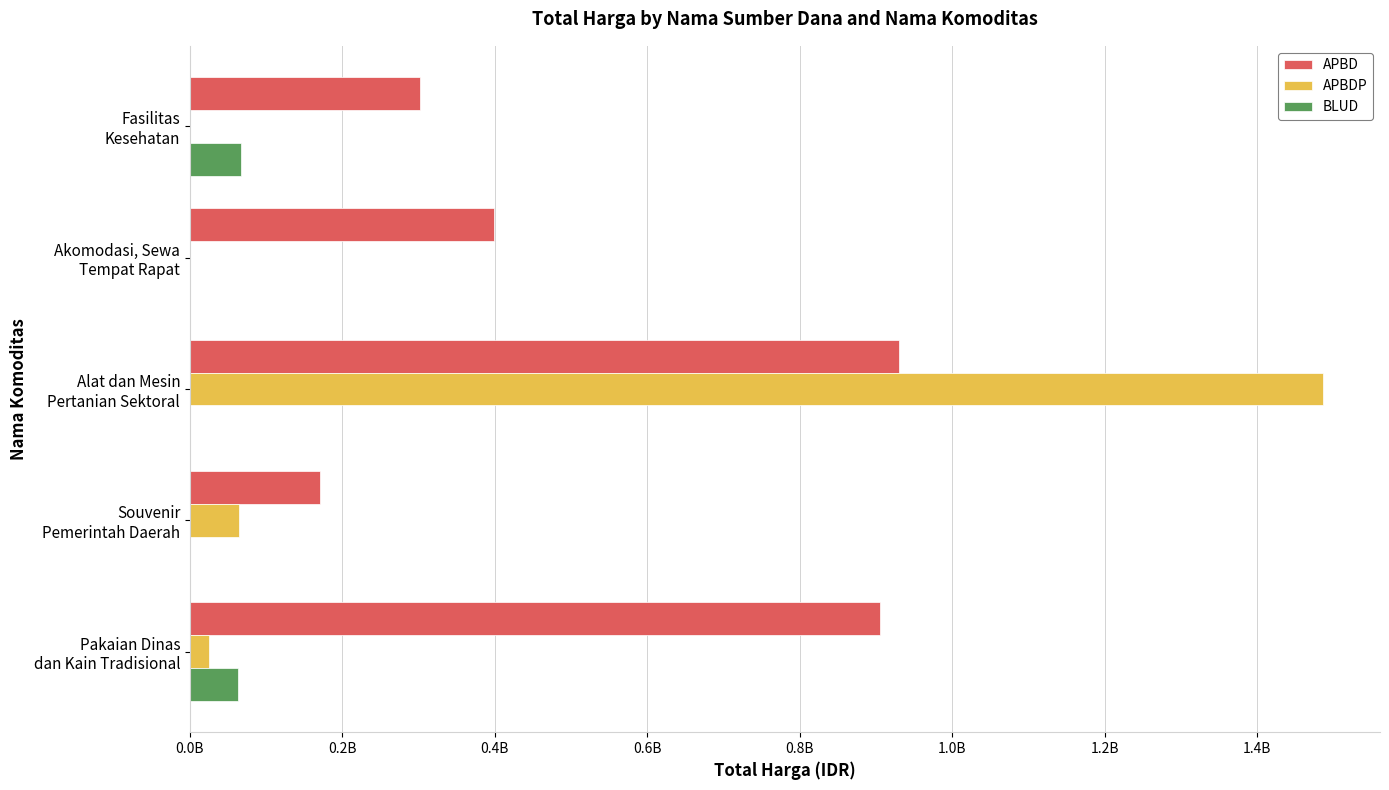

What are all the series names shown in the legend?

APBD, APBDP, BLUD